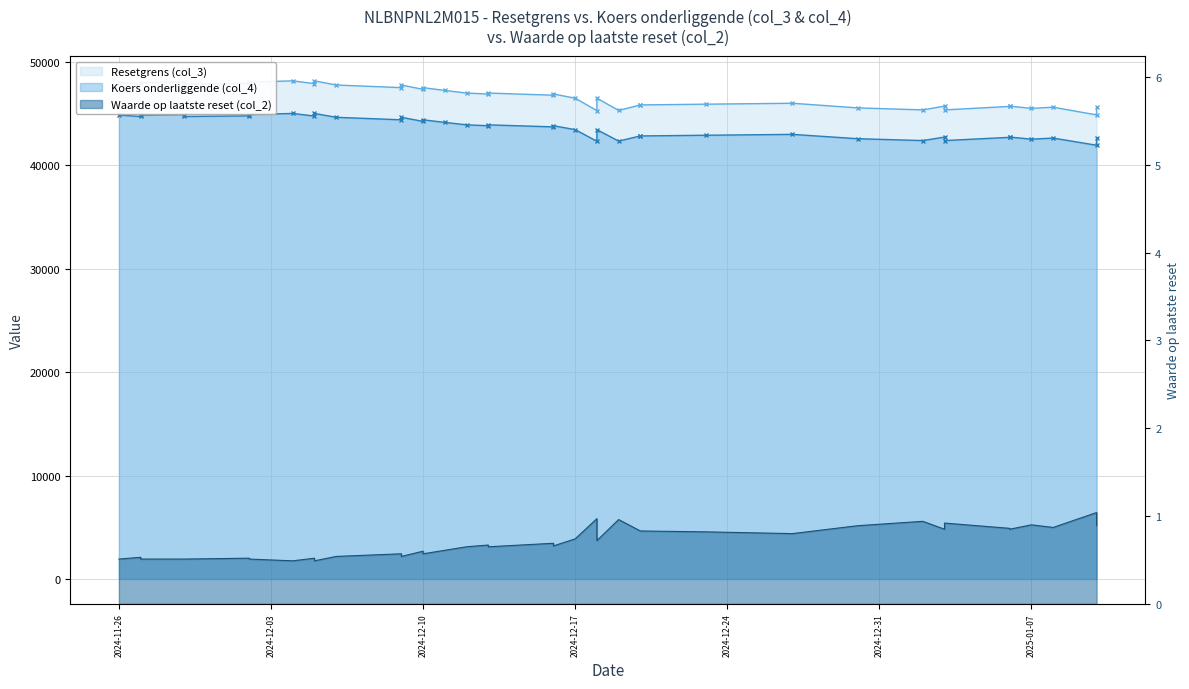

The Waarde op laatste reset (col_2) series shows 0.2 at 13. True or false?

False